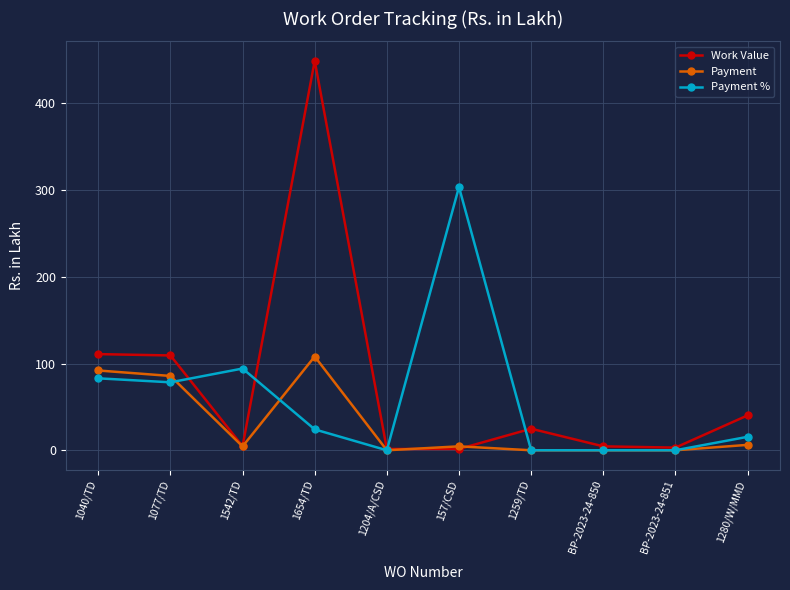

True or false: Work Value has more than 0 interior local peaks.

True